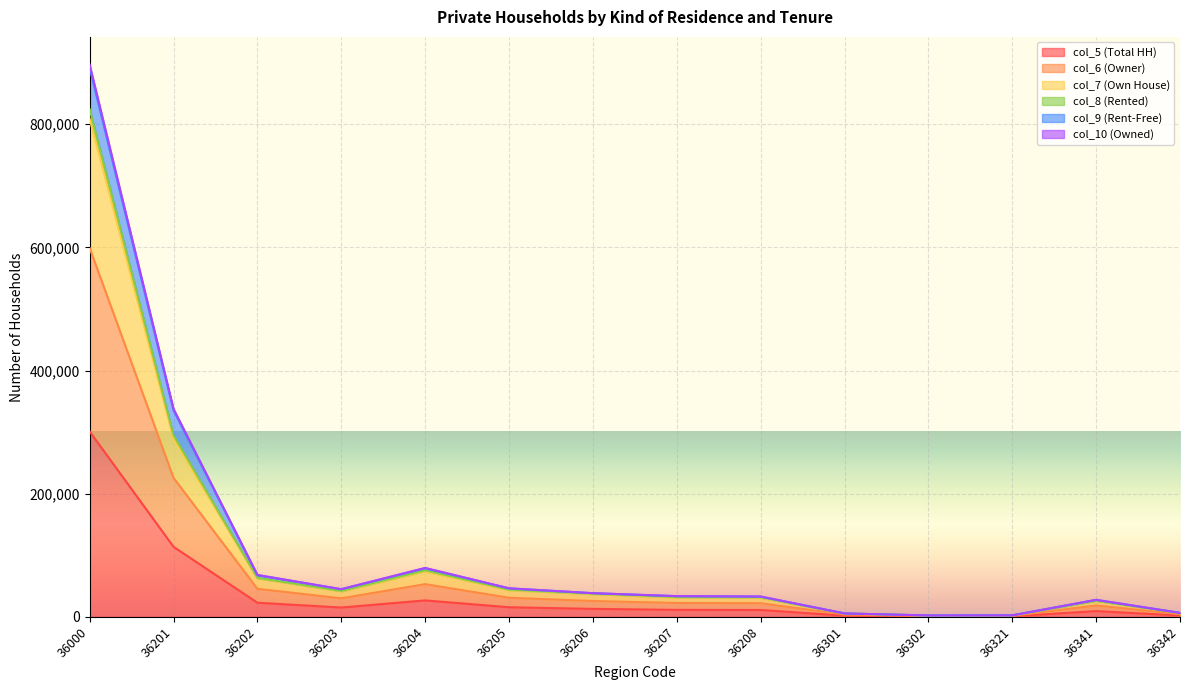

At which label does col_6 (Owner) reach its peak?

36000